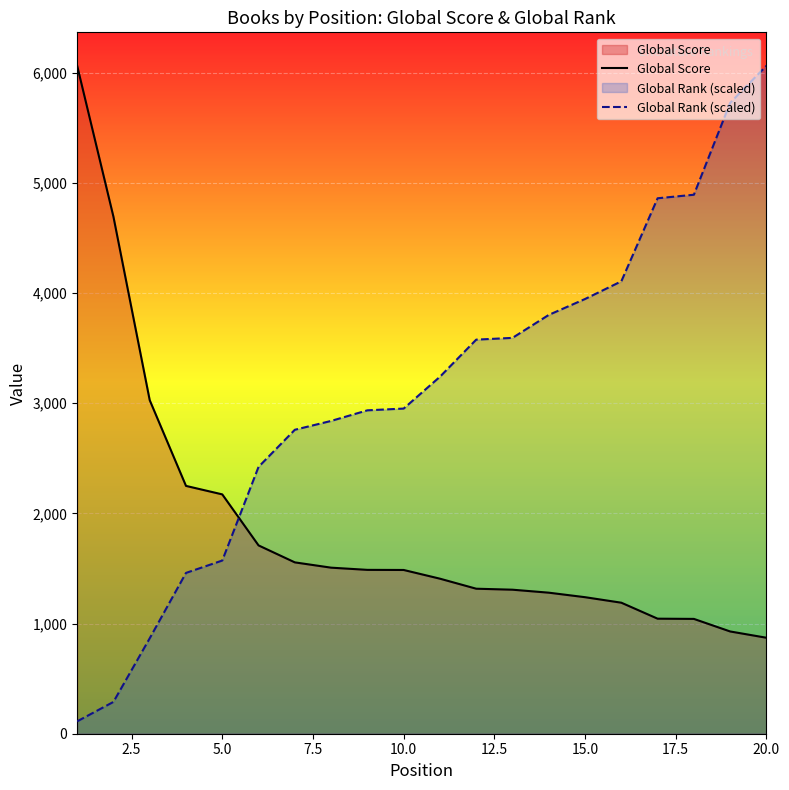

Which series has the largest range (max minus min)?

Global Rank (scaled)